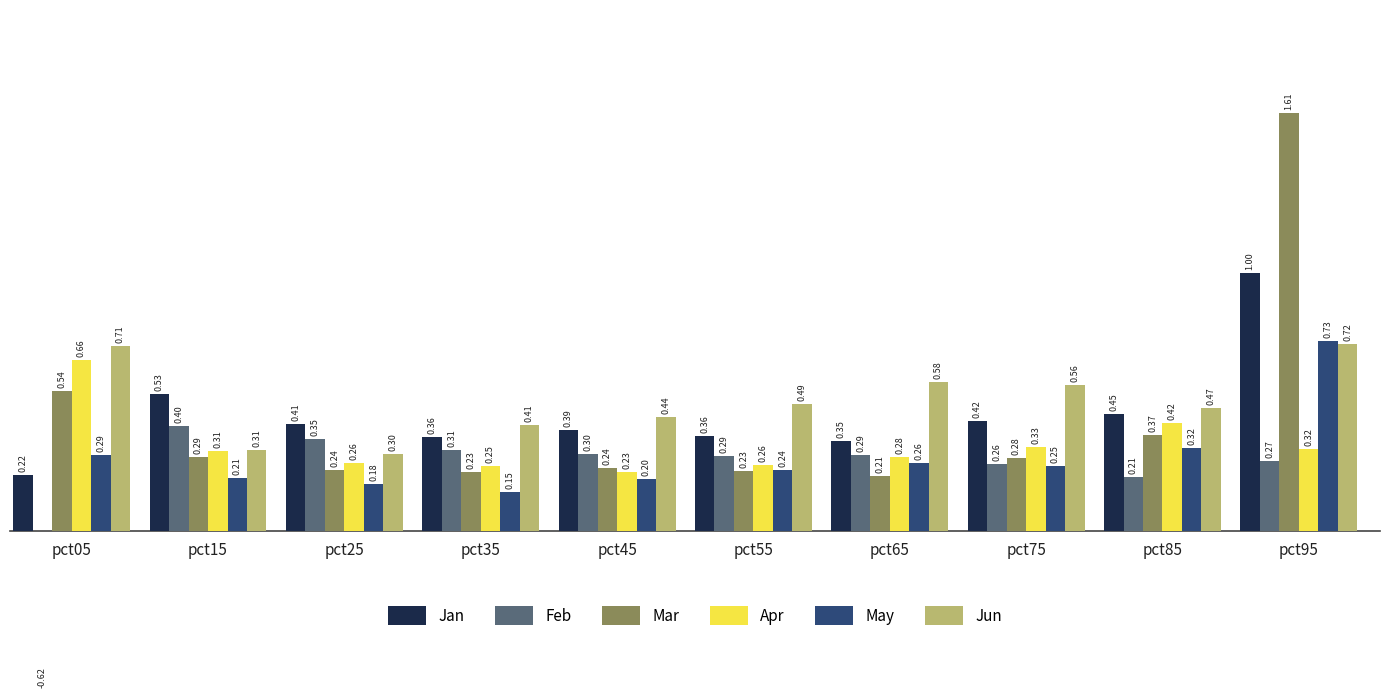

Reading left to right, what are all the values shown in this chart?

Jan: pct05=0.2	pct15=0.5	pct25=0.4	pct35=0.4	pct45=0.4	pct55=0.4	pct65=0.3	pct75=0.4	pct85=0.4	pct95=1.0
Feb: pct05=-0.6	pct15=0.4	pct25=0.4	pct35=0.3	pct45=0.3	pct55=0.3	pct65=0.3	pct75=0.3	pct85=0.2	pct95=0.3
Mar: pct05=0.5	pct15=0.3	pct25=0.2	pct35=0.2	pct45=0.2	pct55=0.2	pct65=0.2	pct75=0.3	pct85=0.4	pct95=1.6
Apr: pct05=0.7	pct15=0.3	pct25=0.3	pct35=0.2	pct45=0.2	pct55=0.3	pct65=0.3	pct75=0.3	pct85=0.4	pct95=0.3
May: pct05=0.3	pct15=0.2	pct25=0.2	pct35=0.2	pct45=0.2	pct55=0.2	pct65=0.3	pct75=0.2	pct85=0.3	pct95=0.7
Jun: pct05=0.7	pct15=0.3	pct25=0.3	pct35=0.4	pct45=0.4	pct55=0.5	pct65=0.6	pct75=0.6	pct85=0.5	pct95=0.7